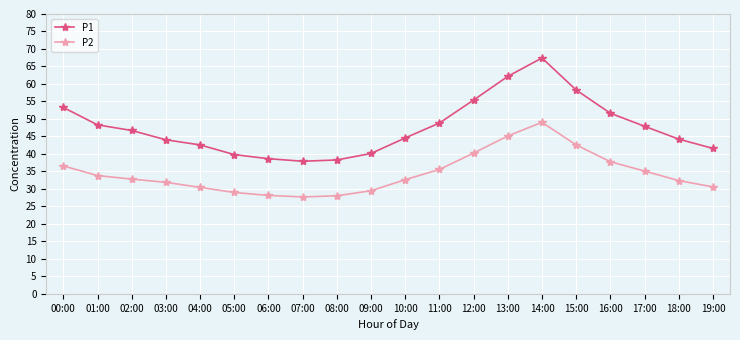

Is the value of P2 at 11:00 greater than the value of P1 at 00:00?

No